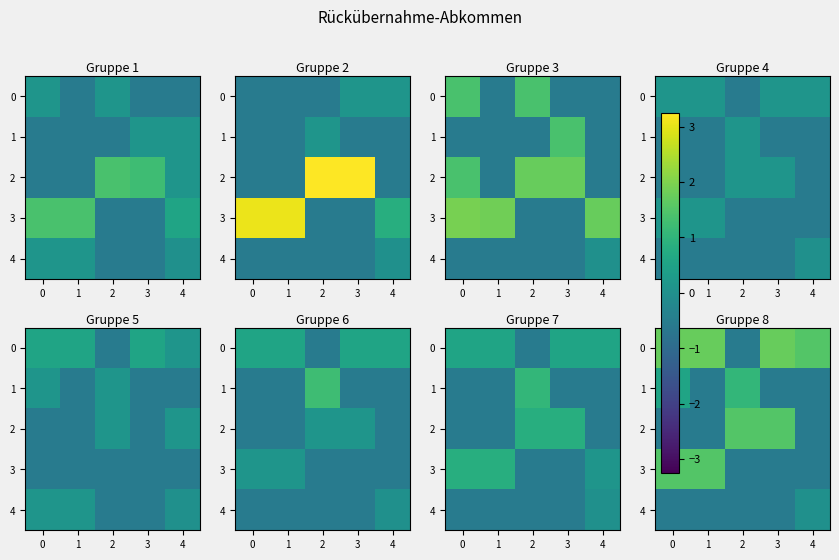

Rank the series by their maximum value, from lowest to highest.

4, 1, 2, 3, 0